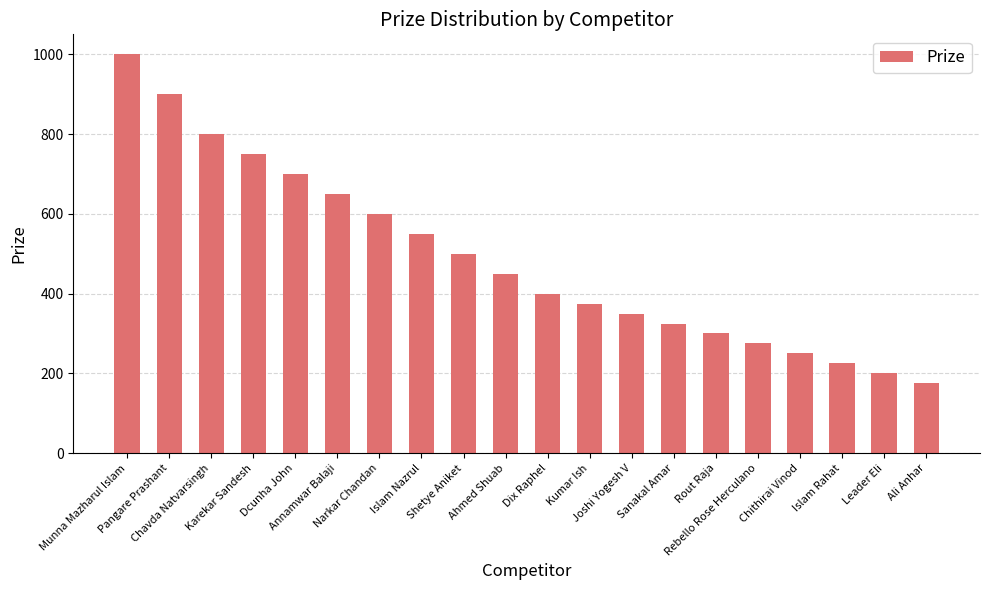

Are the bars grouped side by side (vs. stacked)?

No